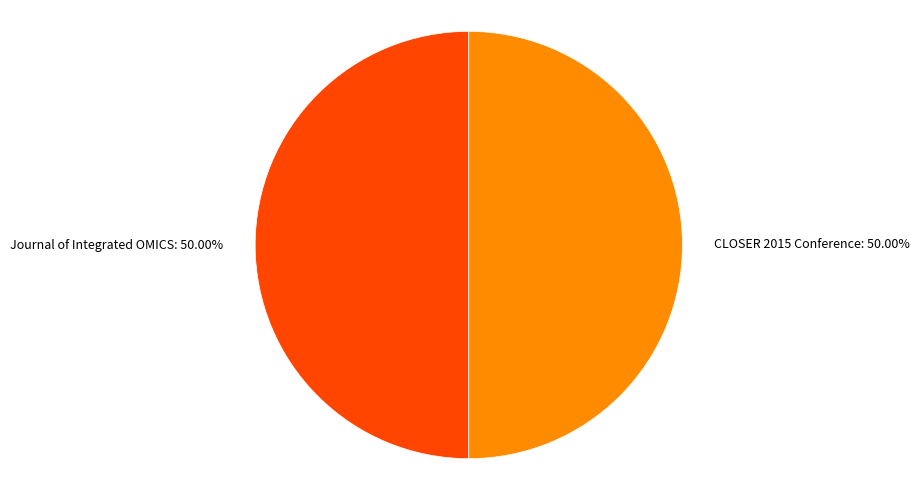

What is the ratio of the value at Journal of Integrated OMICS to the value at CLOSER 2015 Conference?

1.0